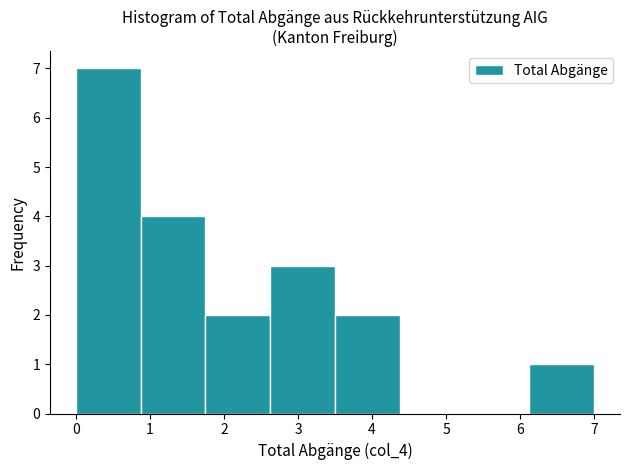

Over which range of the x-axis is the bar tallest?

0.0 to 0.9